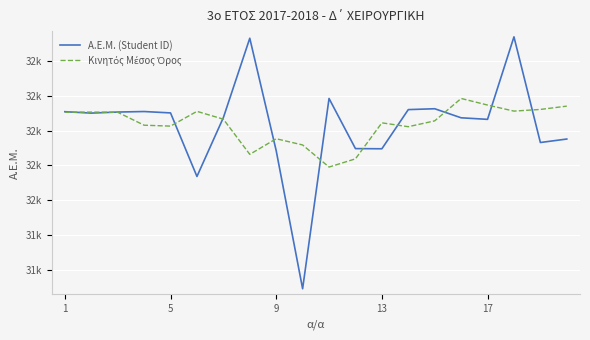

What is the sum of all Κινητός Μέσος Όρος values?

648749.4